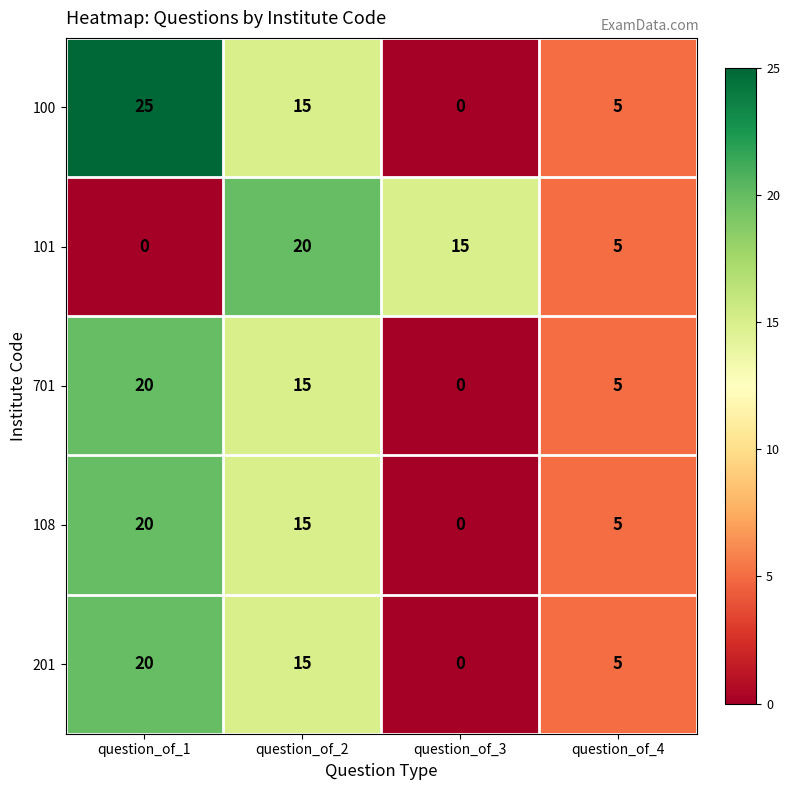

What is the difference between the 701 values at question_of_2 and question_of_3?

15